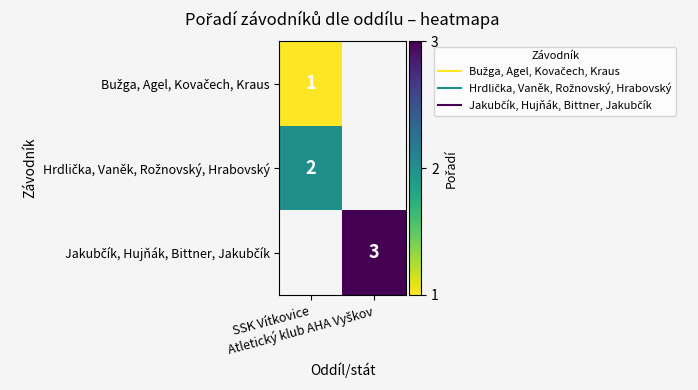

What is the spread (max minus min) of values at SSK Vítkovice?

1.0